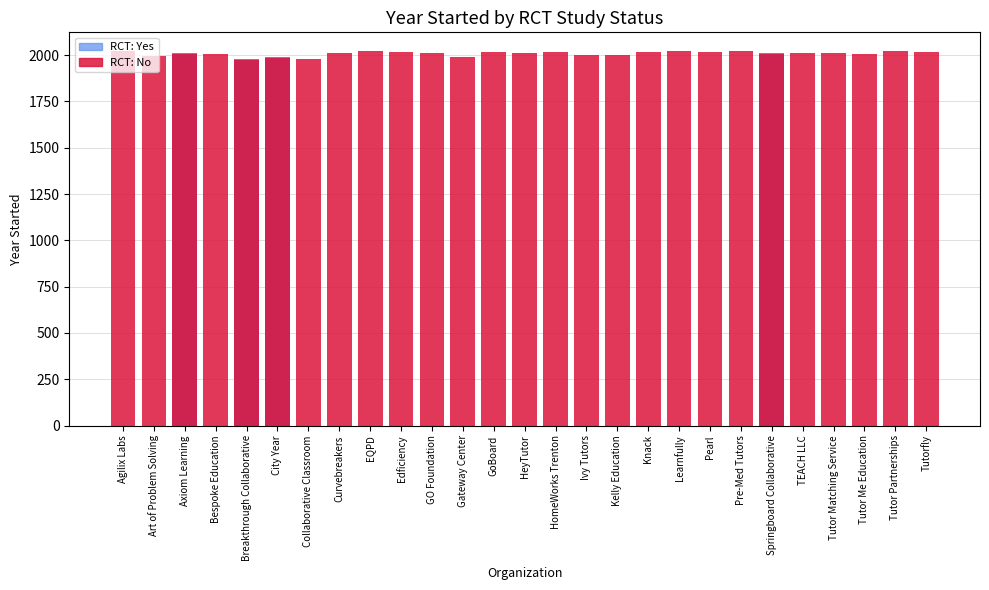

What is the difference between the maximum and second lowest values?

42